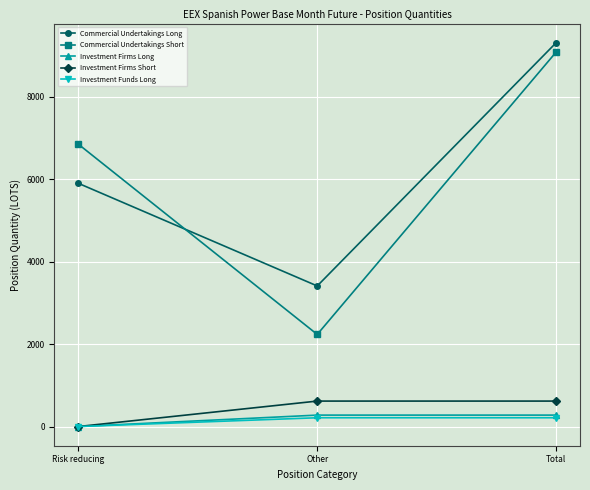

What is the difference between the maximum and minimum values in the Commercial Undertakings Long series?

5897.0